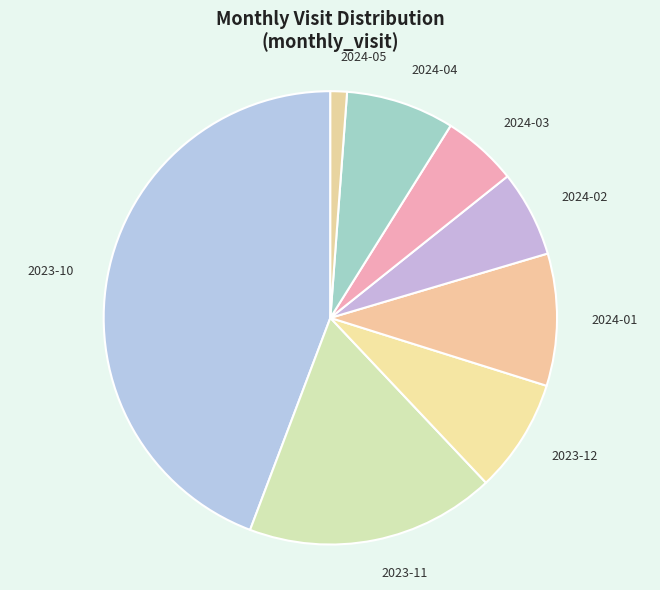

Rank the categories by value from highest to lowest.

2023-10, 2023-11, 2024-01, 2023-12, 2024-04, 2024-02, 2024-03, 2024-05